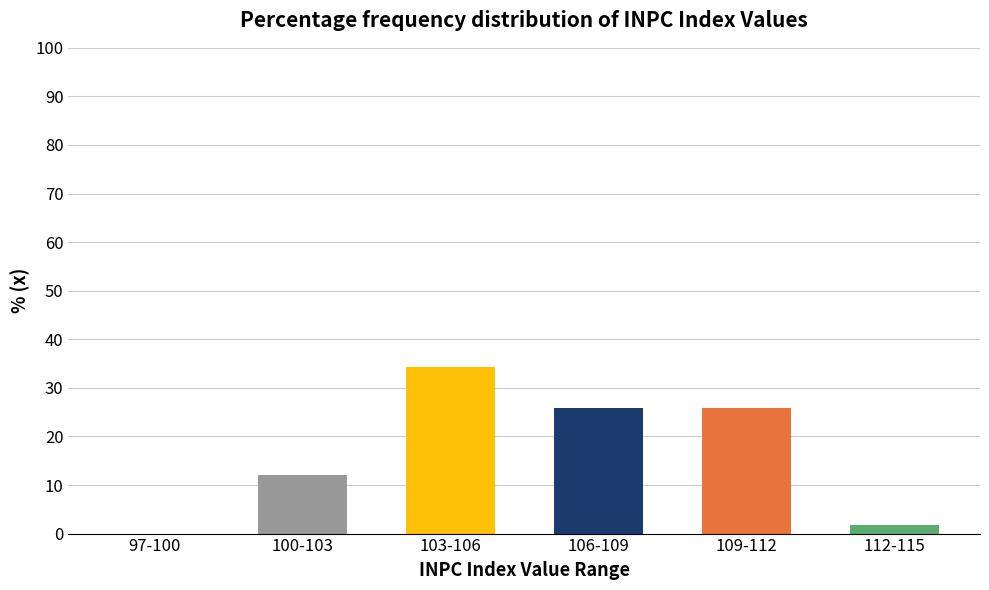

Reading left to right, list all the values displayed in this chart.

97-100=0.0	100-103=12.0	103-106=34.3	106-109=25.9	109-112=25.9	112-115=1.9